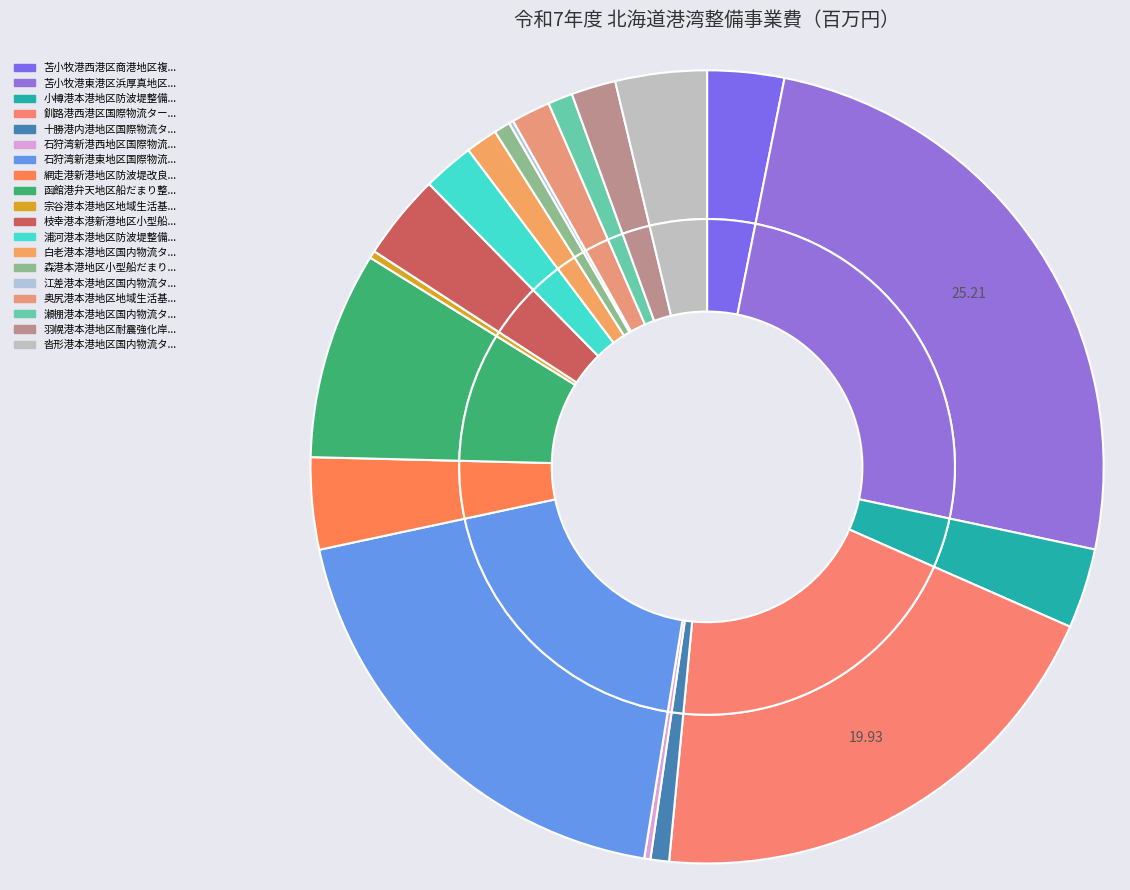

What is the largest slice in the pie chart?

苫小牧港東港区浜厚真地区複合一貫輸送ターミナル整備事業